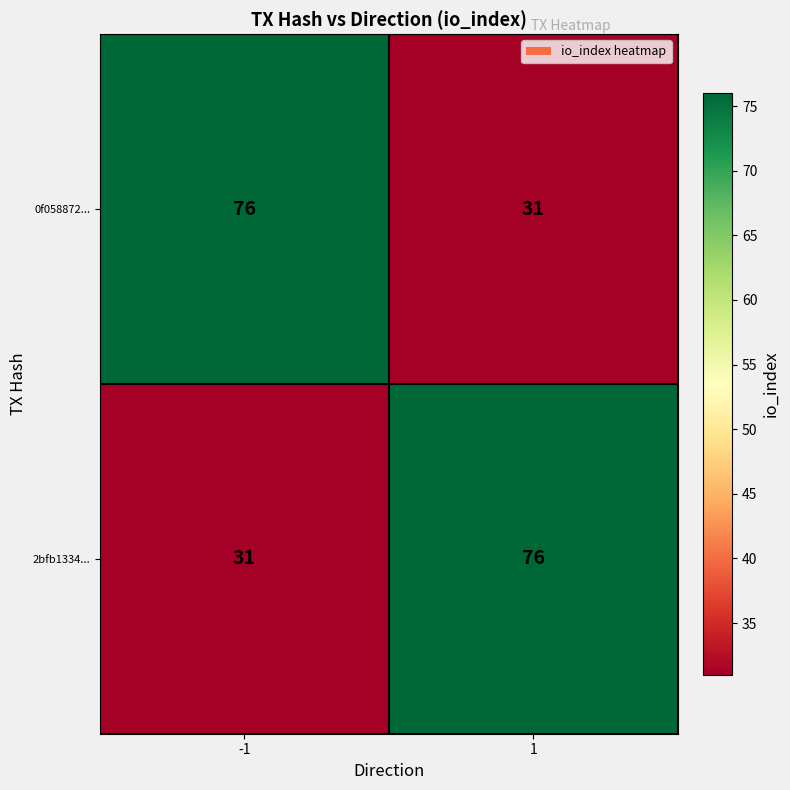

What is the spread (max minus min) of values at -1?

45